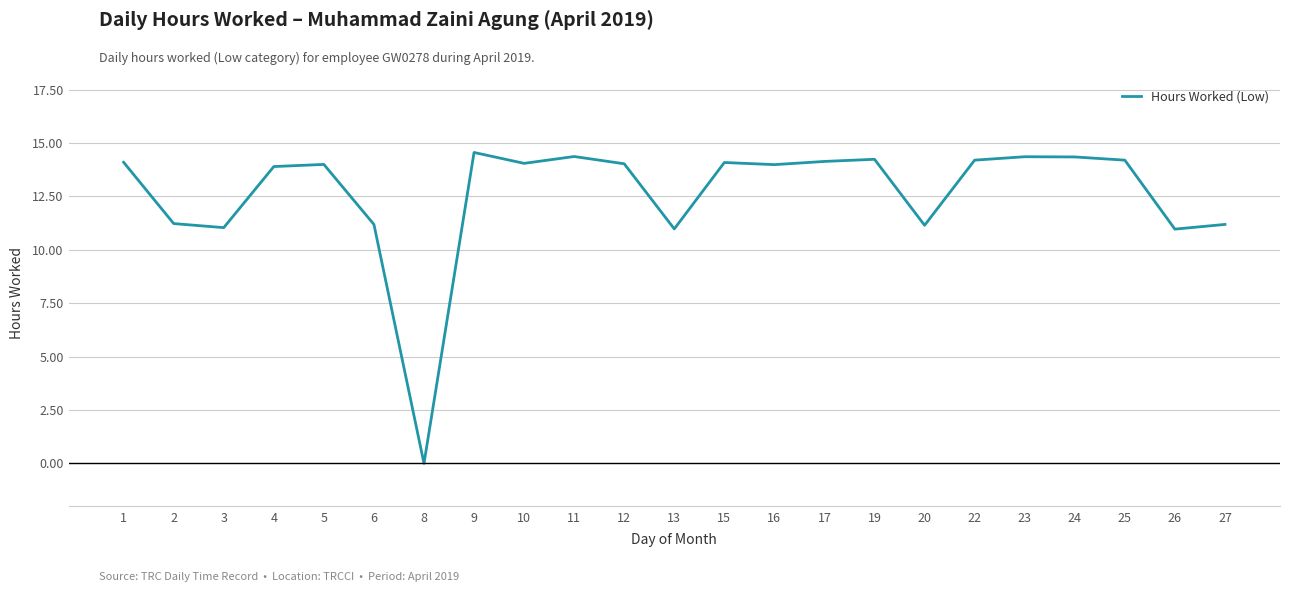

The value at 23 is 14.4. True or false?

True